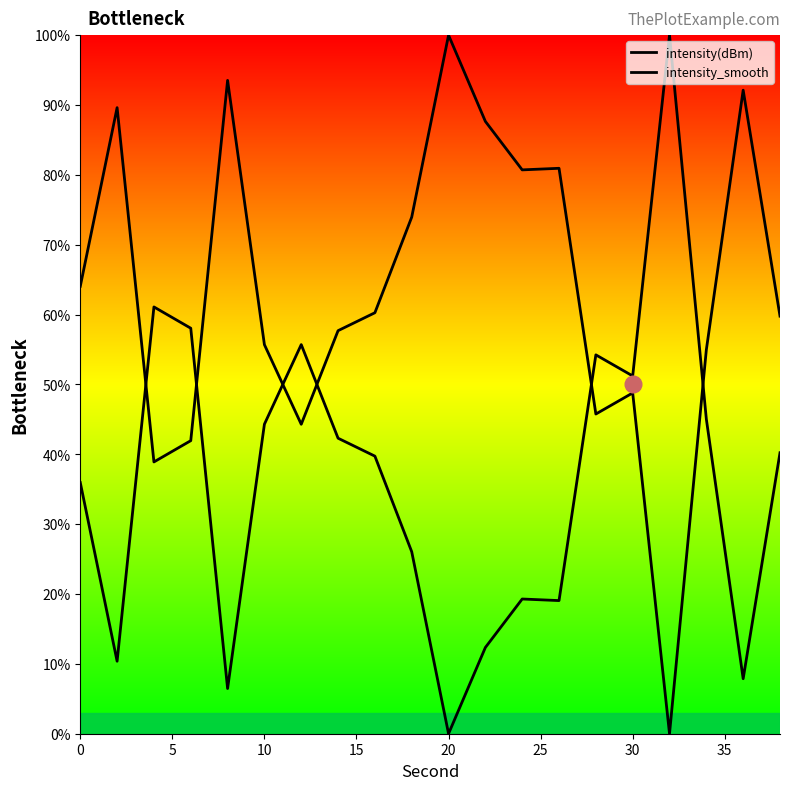

How many intersections are there between intensity(dBm) and intensity_smooth?

6